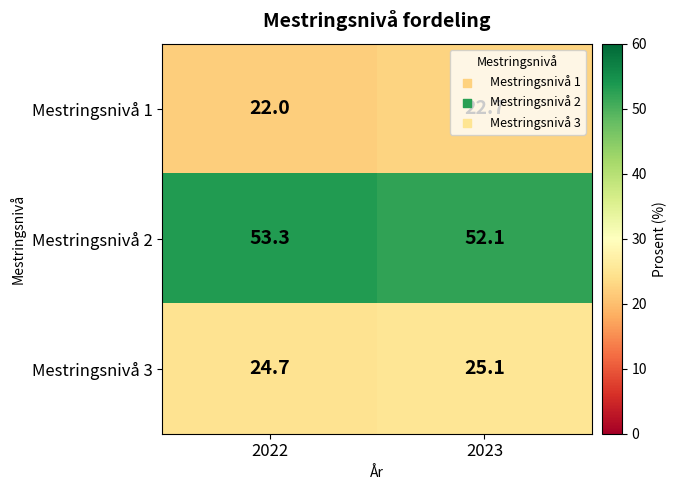

What is the sum of the Mestringsnivå 3 values at 2022 and 2023?

49.8